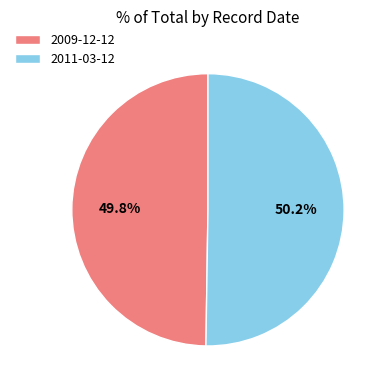

Combined, do 2011-03-12 and 2009-12-12 account for over 50%?

Yes